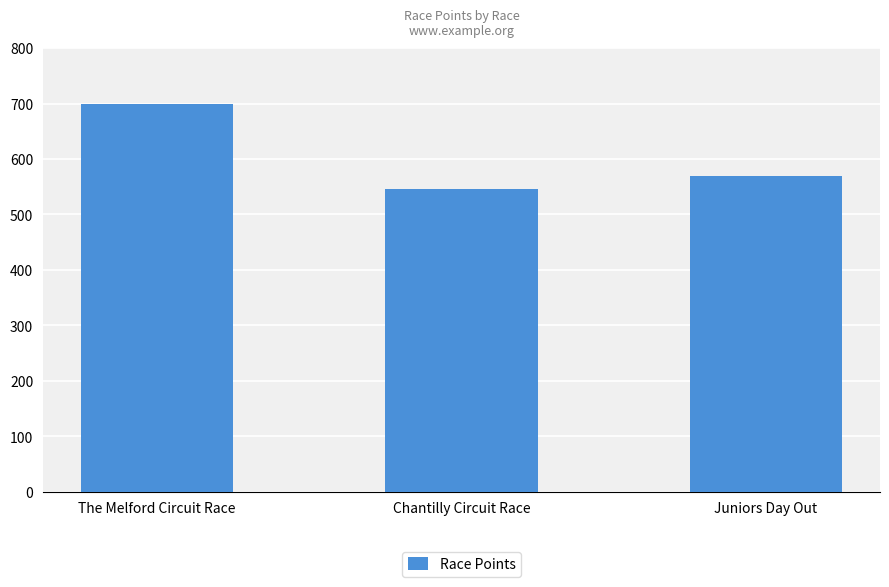

Does the chart contain stacked bars?

No